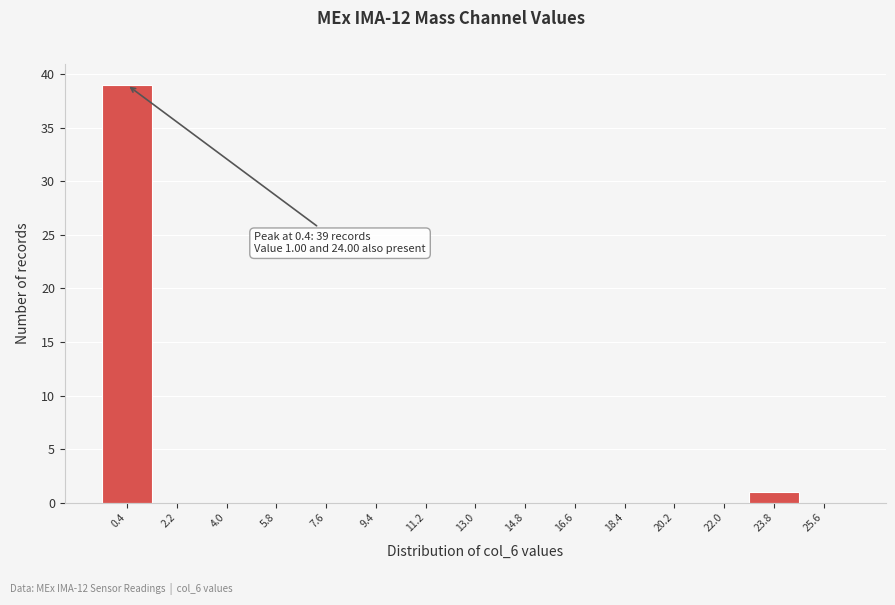

Over which range of the x-axis is the bar tallest?

-0.5 to 1.3